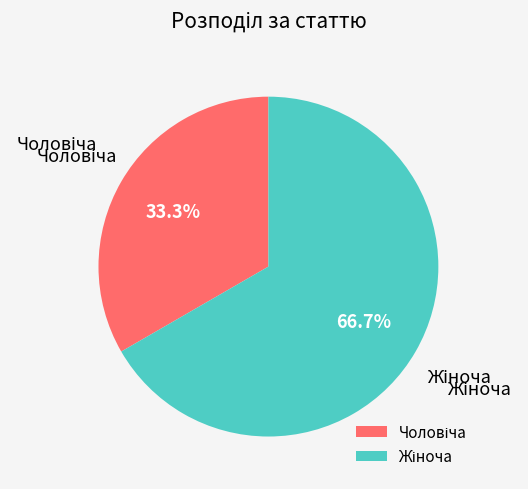

Rank the categories by value from lowest to highest.

Чоловіча, Жіноча